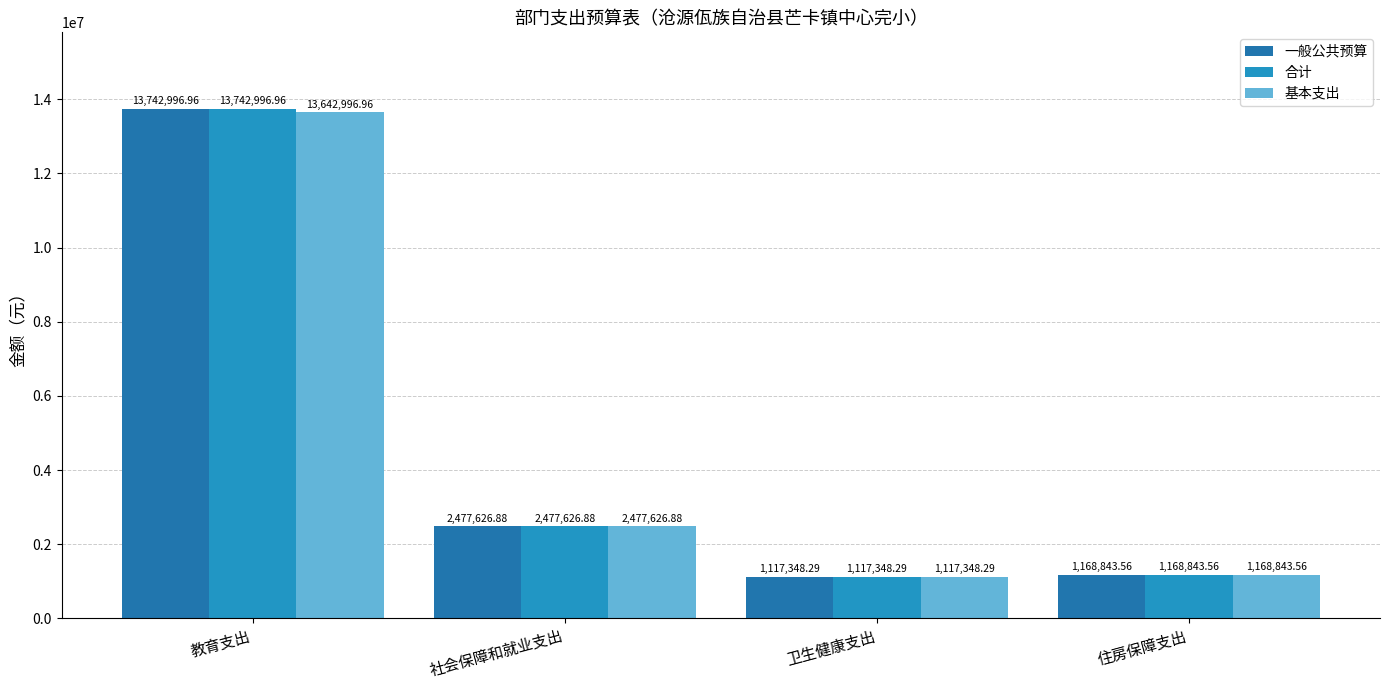

True or false: 合计 has a value of 1117348.3 at 卫生健康支出.

True